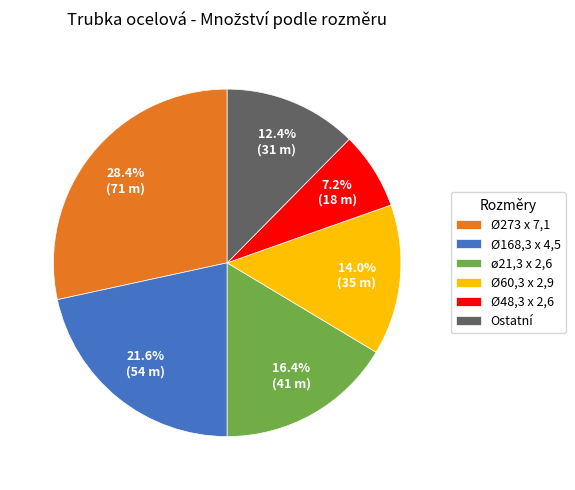

To the nearest percent, what percentage of the pie is Ø168,3 x 4,5?

22%